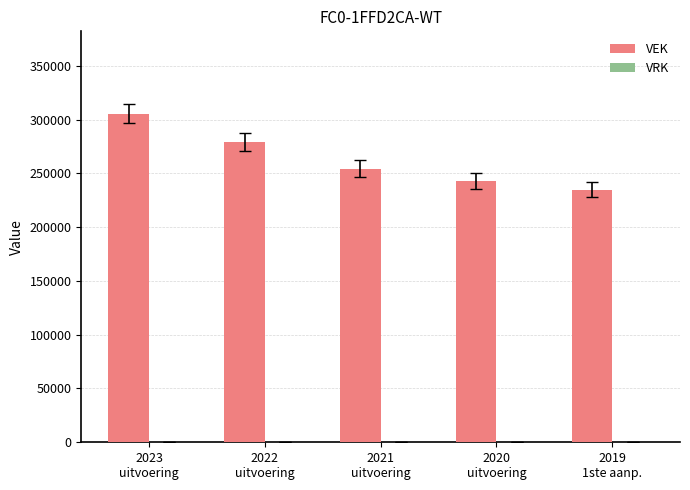

What is the difference between the maximum and minimum values?

70995